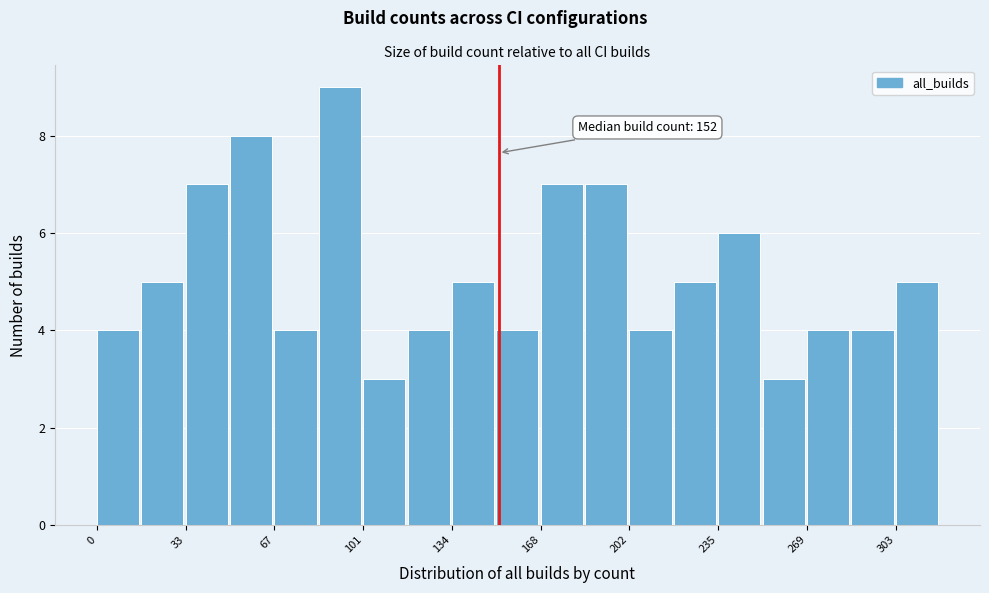

Read against the x-axis, roughly where is the centre of the tallest bar?

90